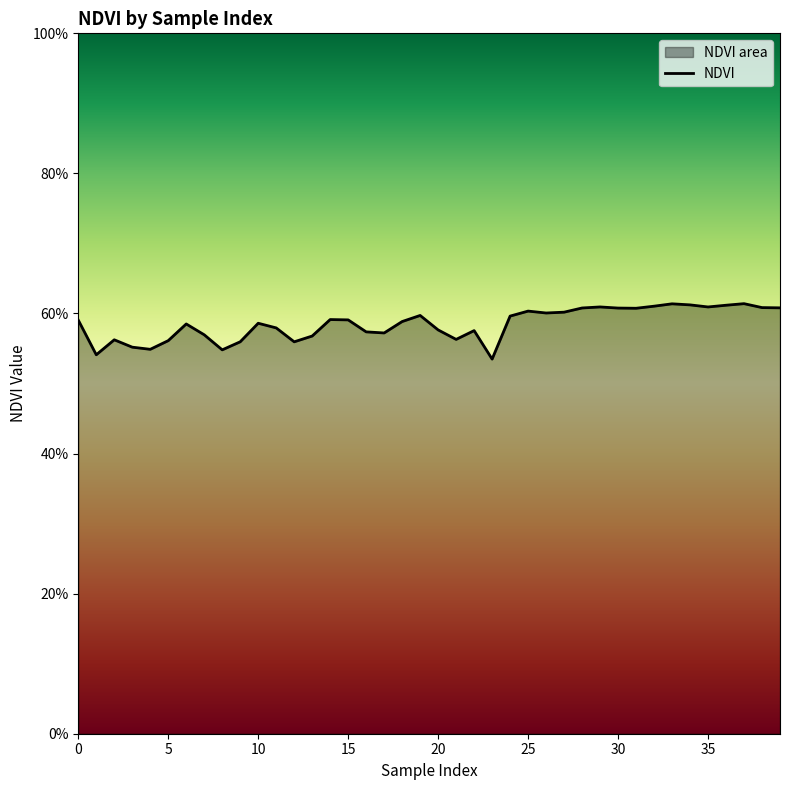

What value does the data have at 0?

0.6